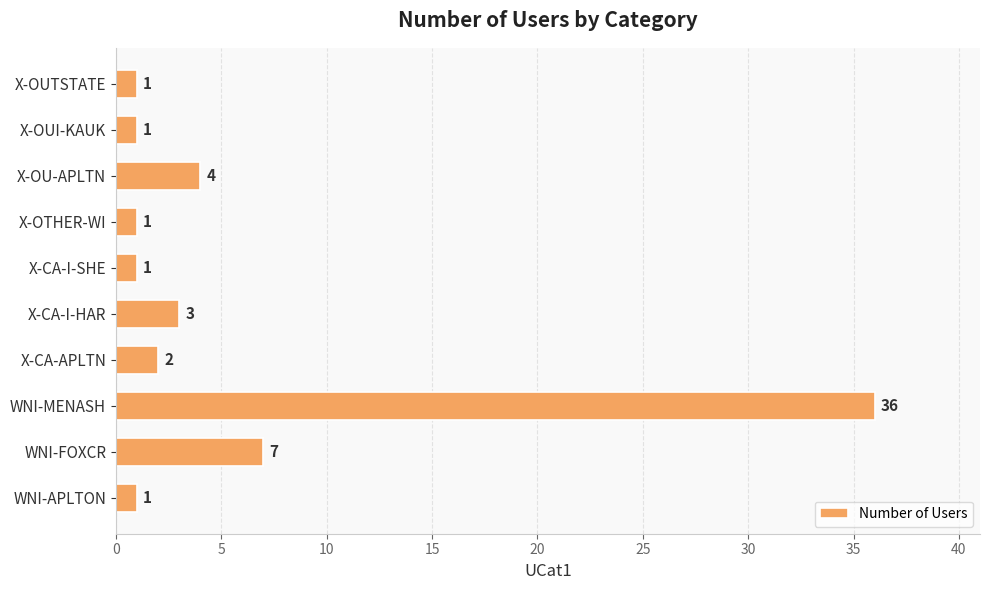

Which label corresponds to the largest value in the chart?

WNI-MENASH